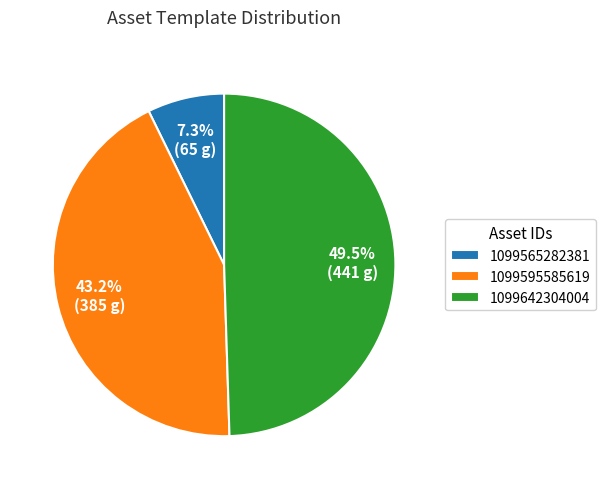

The 1099565282381 slice represents 7% of the pie. True or false?

True